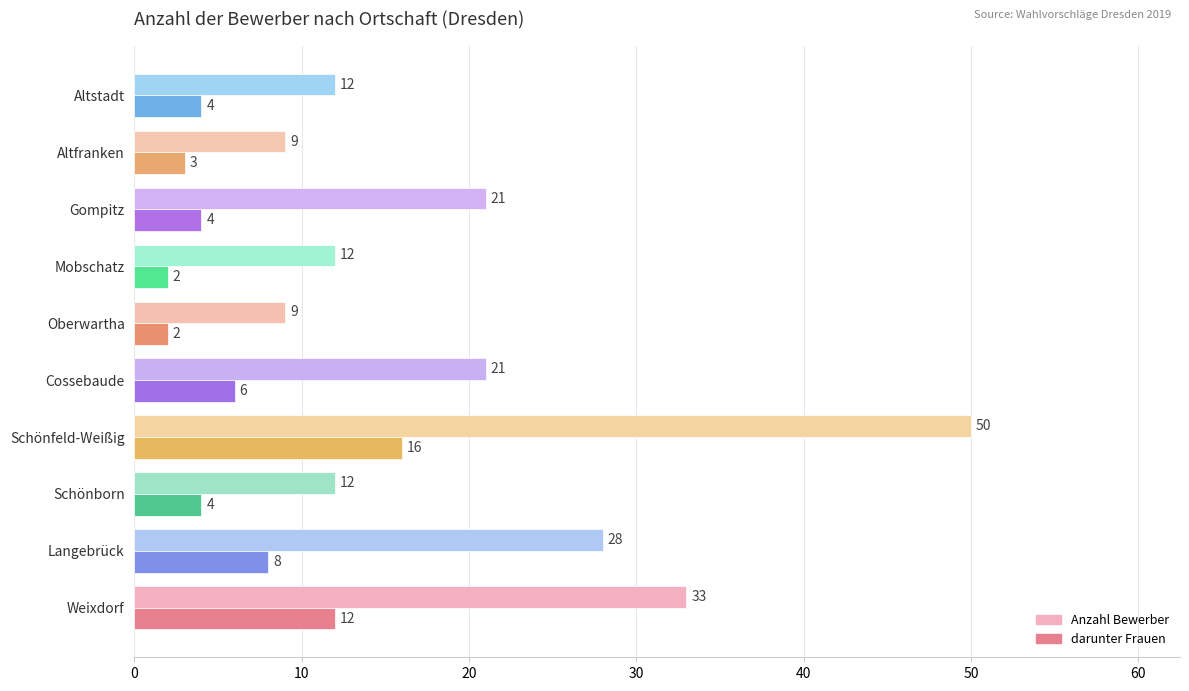

What is the sum of all Anzahl Bewerber values?

207